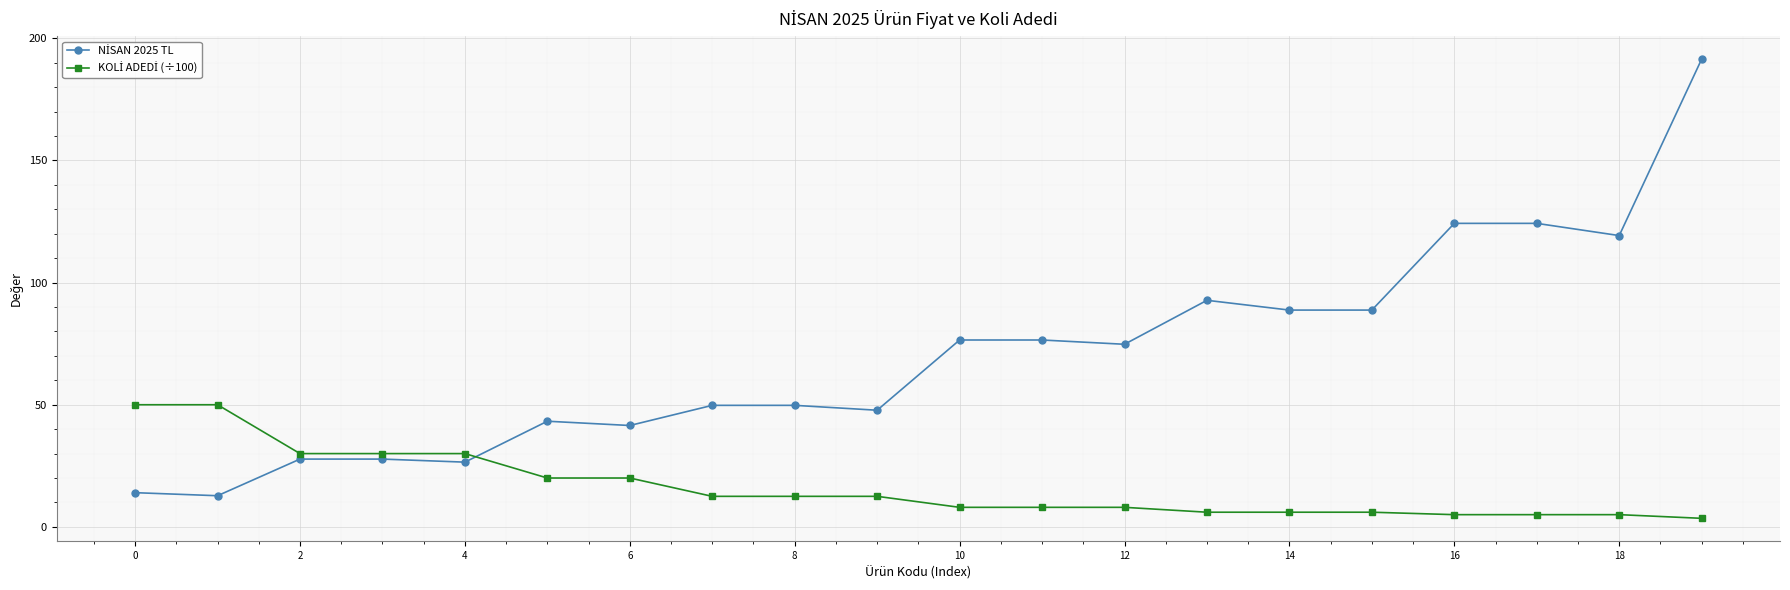

At how many categories does at least one series exceed 122?

3